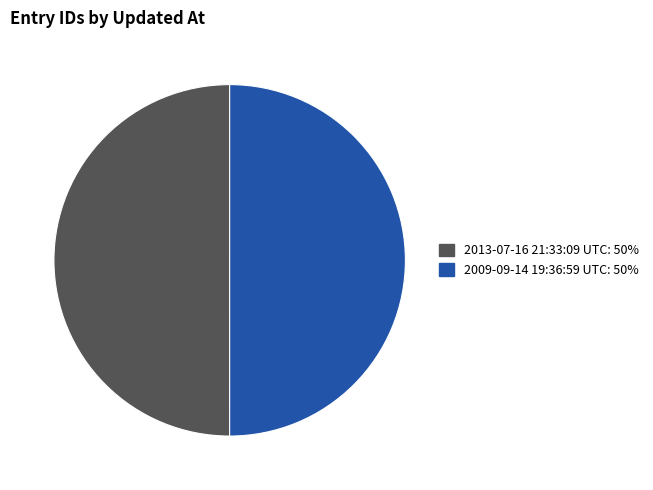

Do 2013-07-16 21:33:09 UTC: 50% and 2009-09-14 19:36:59 UTC: 50% together represent more than half of the pie?

Yes